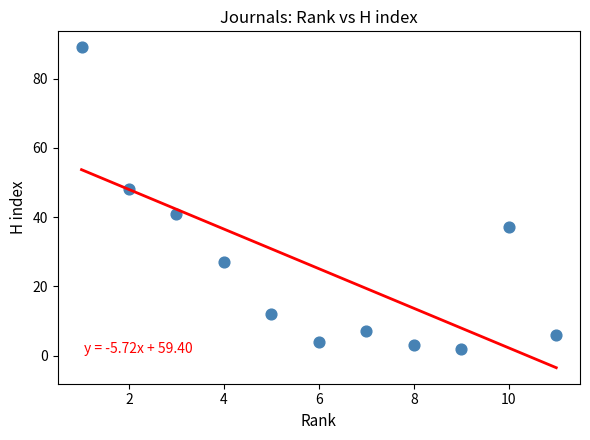

What is the range of X values (max minus min)?

10